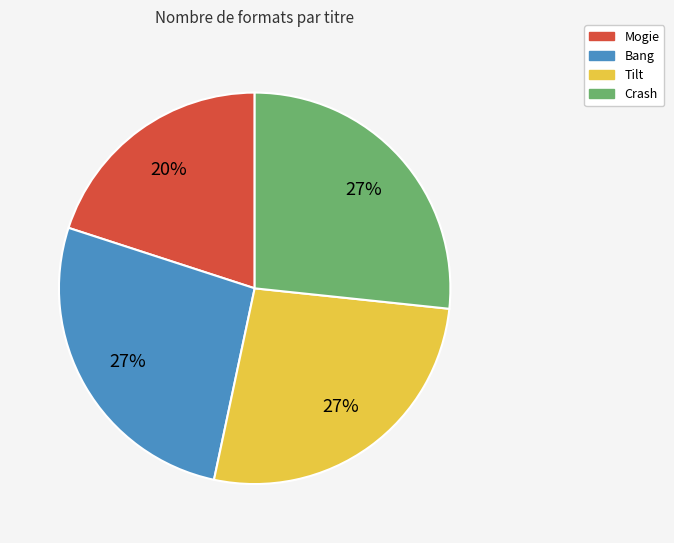

Count the number of slices in the pie.

4